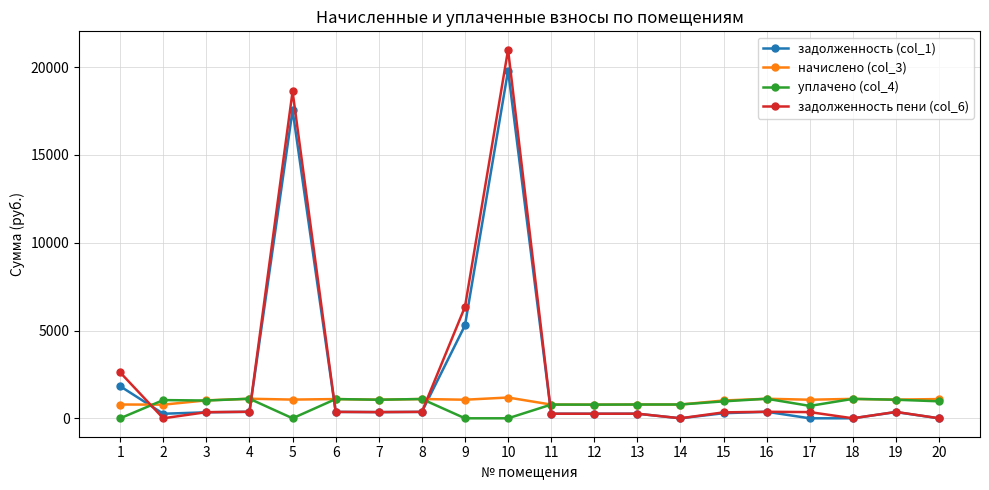

True or false: задолженность (col_1) and начислено (col_3) cross at least once.

True